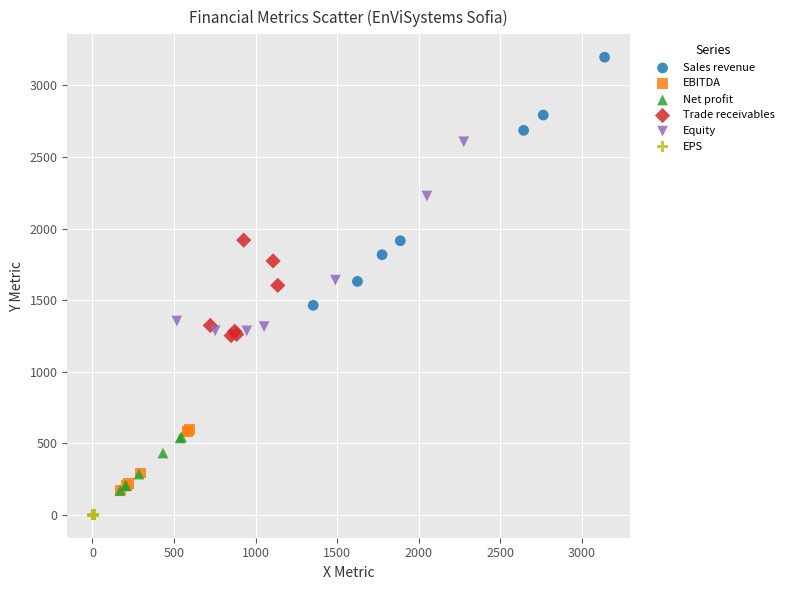

Which series has the largest Y range (max minus min)?

Sales revenue